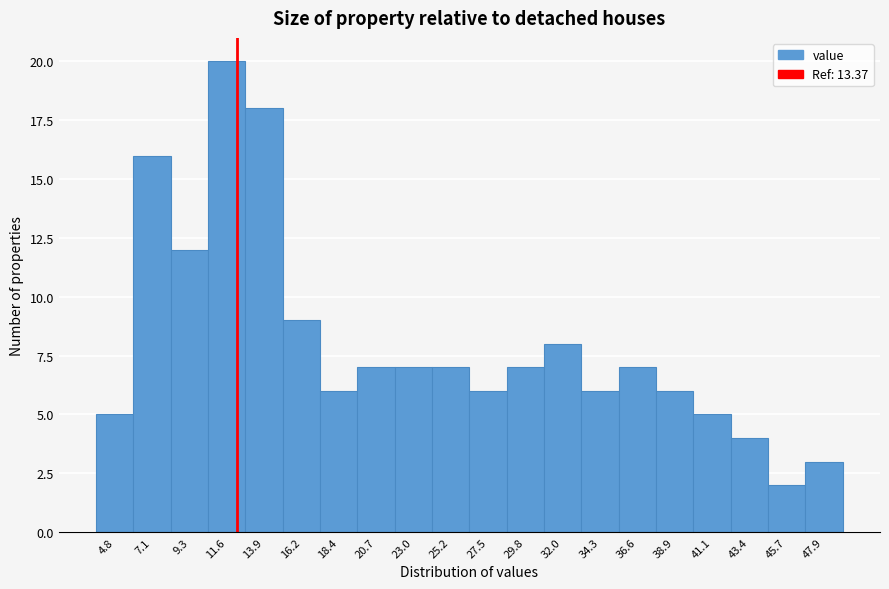

Reading right to left, list all the values displayed in this chart.

47.9=3	45.7=2	43.4=4	41.1=5	38.9=6	36.6=7	34.3=6	32.0=8	29.8=7	27.5=6	25.2=7	23.0=7	20.7=7	18.4=6	16.2=9	13.9=18	11.6=20	9.3=12	7.1=16	4.8=5